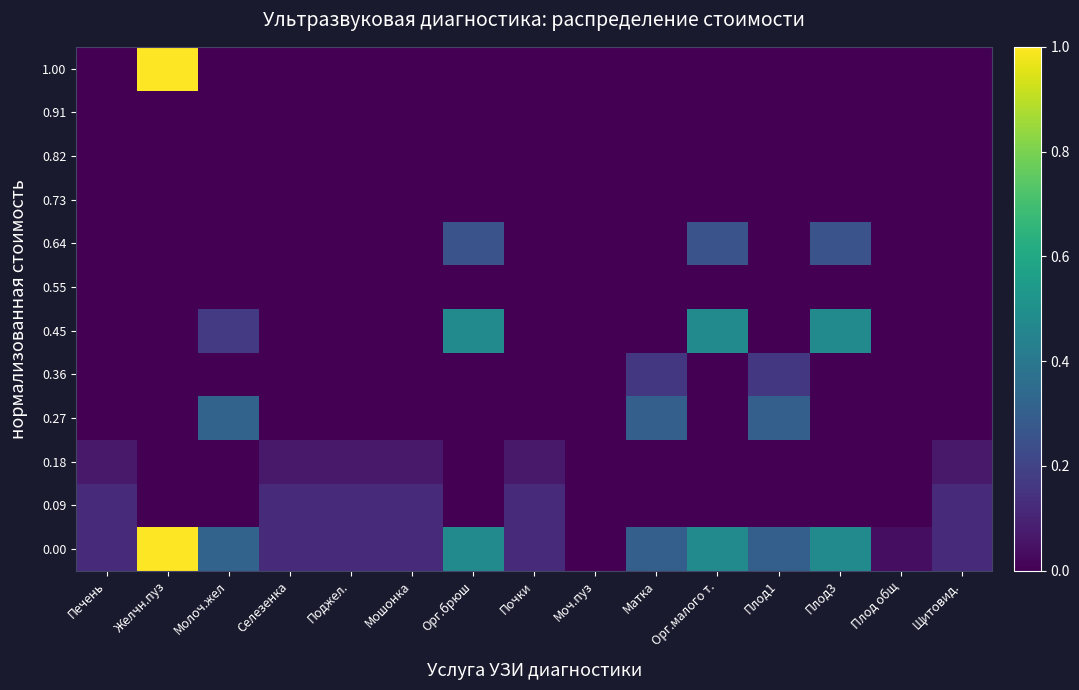

At Плод1, list the series in order from smallest to largest.

0.09, 0.18, 0.45, 0.55, 0.64, 0.73, 0.82, 0.91, 1.00, 0.36, 0.27, 0.00